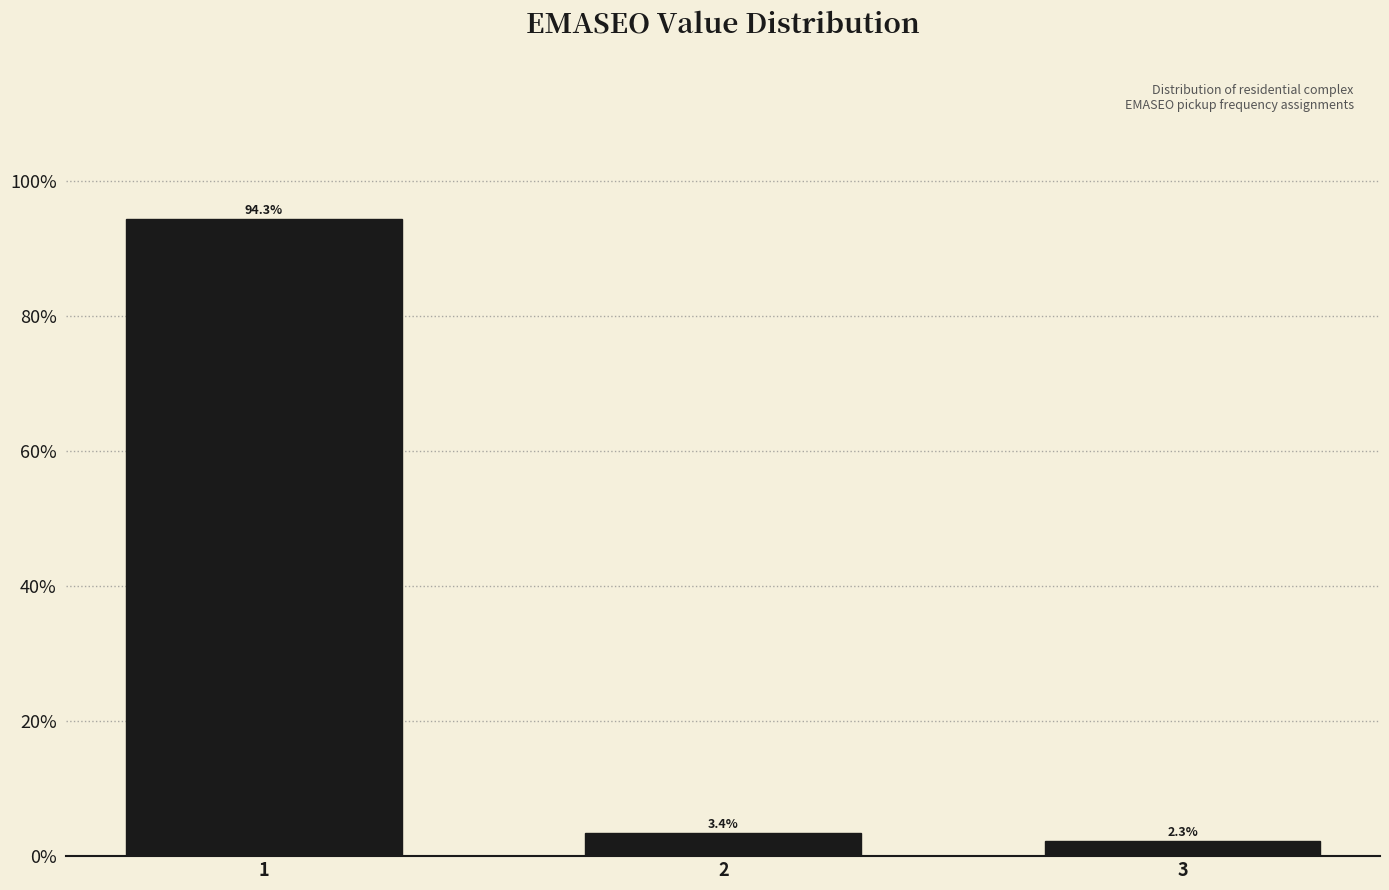

Reading left to right, extract all data points from this chart.

1=94.3	2=3.4	3=2.3